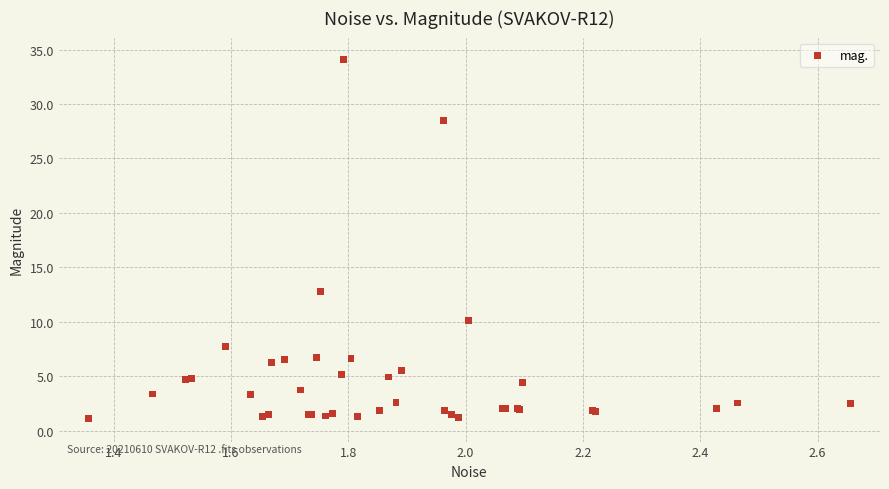

What Y value in the scatter plot is closest to 17?

12.8